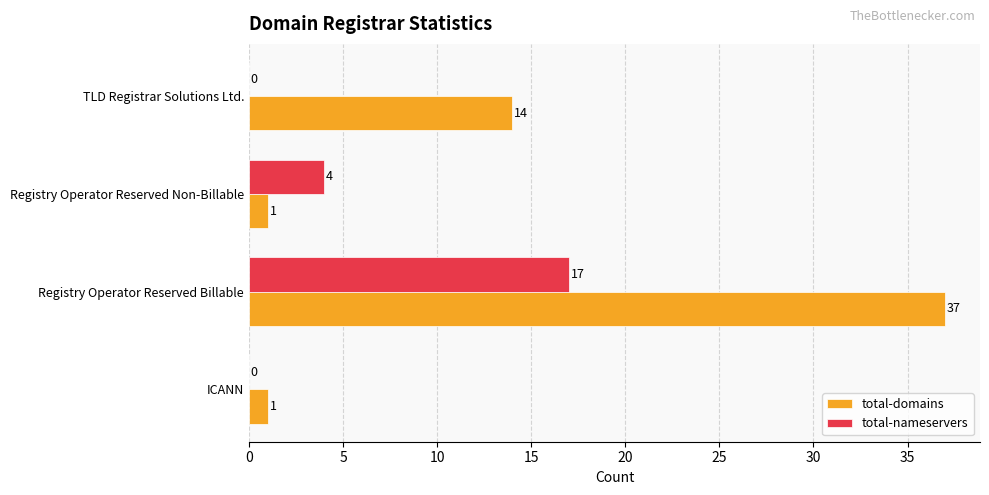

Which series changed the most between Registry Operator Reserved Billable and Registry Operator Reserved Non-Billable?

total-domains